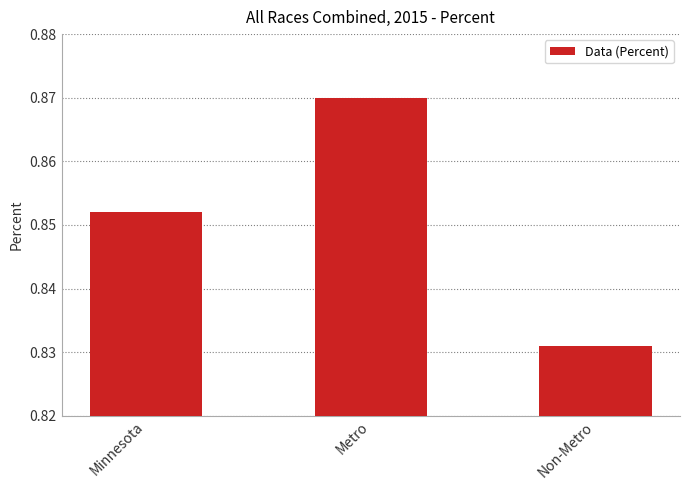

List the labels in order of value, smallest first.

Non-Metro, Minnesota, Metro